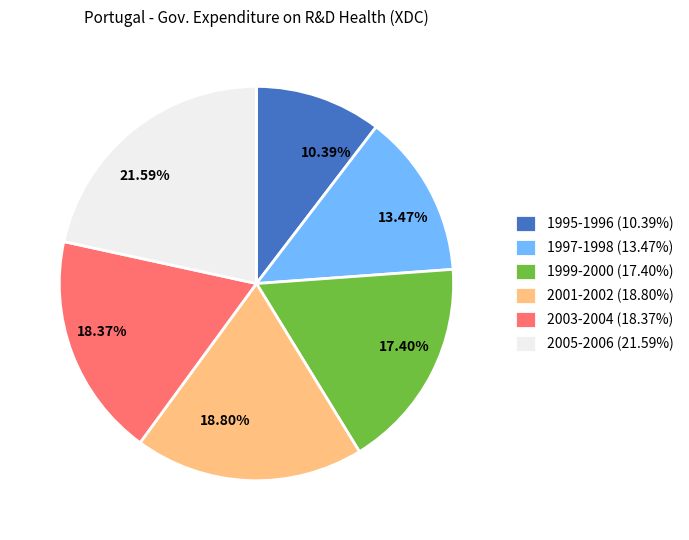

Approximately how many times larger is the value at 1999-2000 (17.40%) compared to 2005-2006 (21.59%)?

0.8